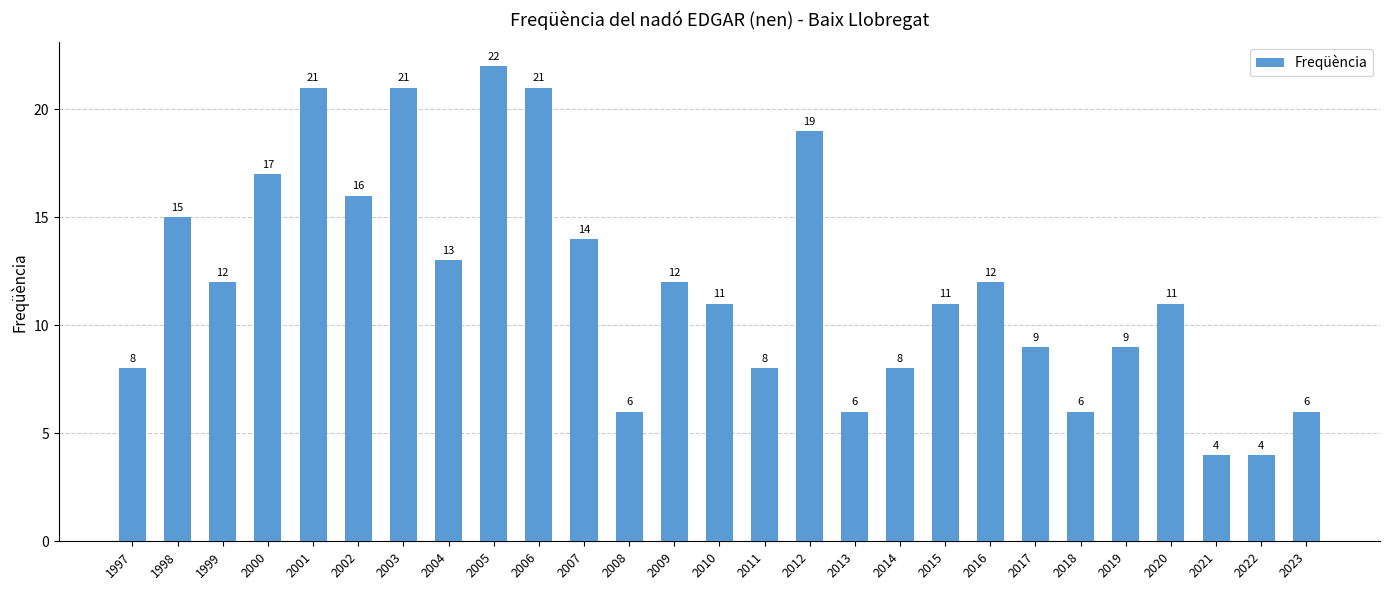

What is the value of the 8th bar from the left?

13